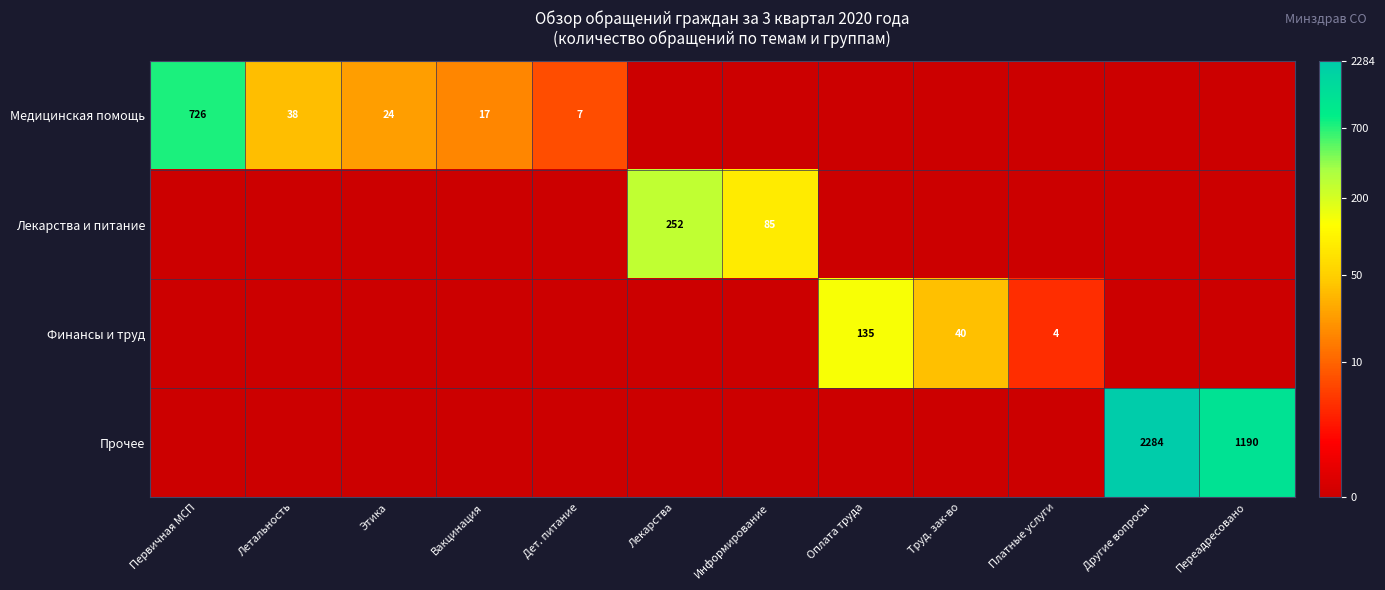

The Медицинская помощь series shows 24 at Этика. True or false?

True